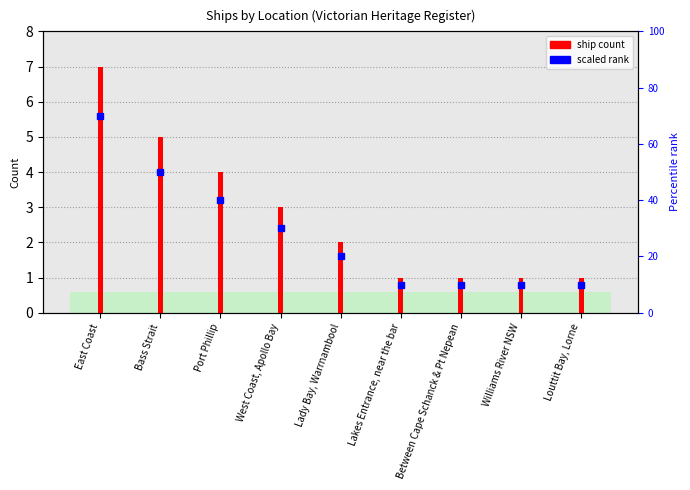

Reading left to right, what are all the values shown in this chart?

ship count: 7	5	4	3	2	1	1	1	1
scaled rank: 70	50	40	30	20	10	10	10	10